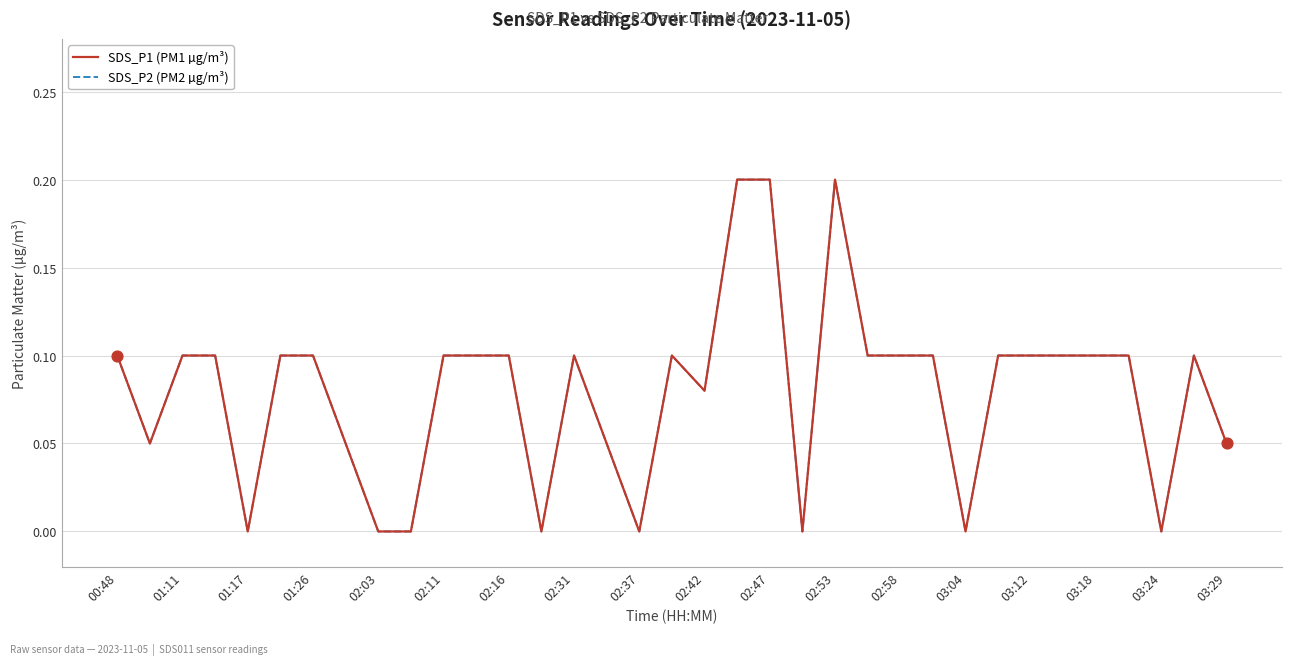

Does the chart have visible grid lines?

Yes